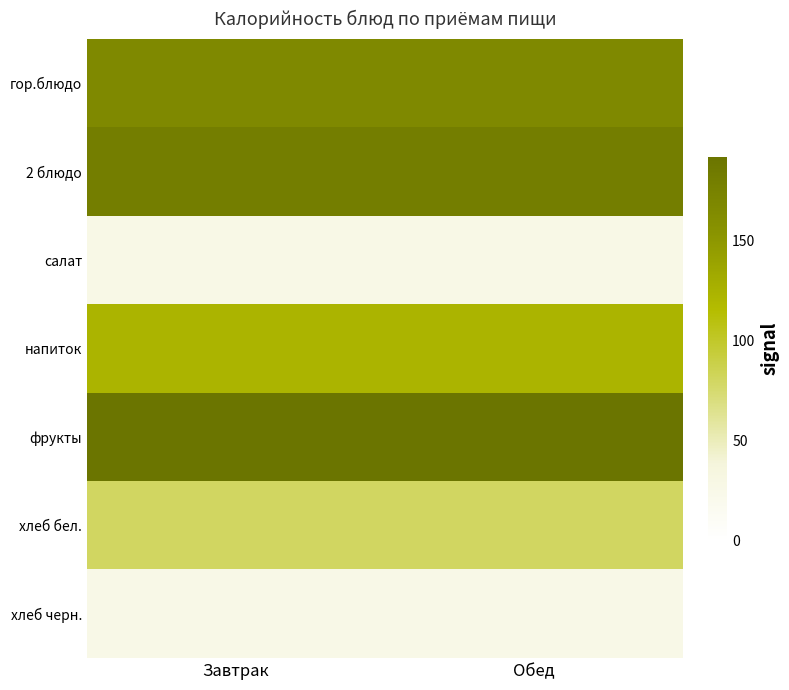

Which series has the largest total across all categories?

фрукты